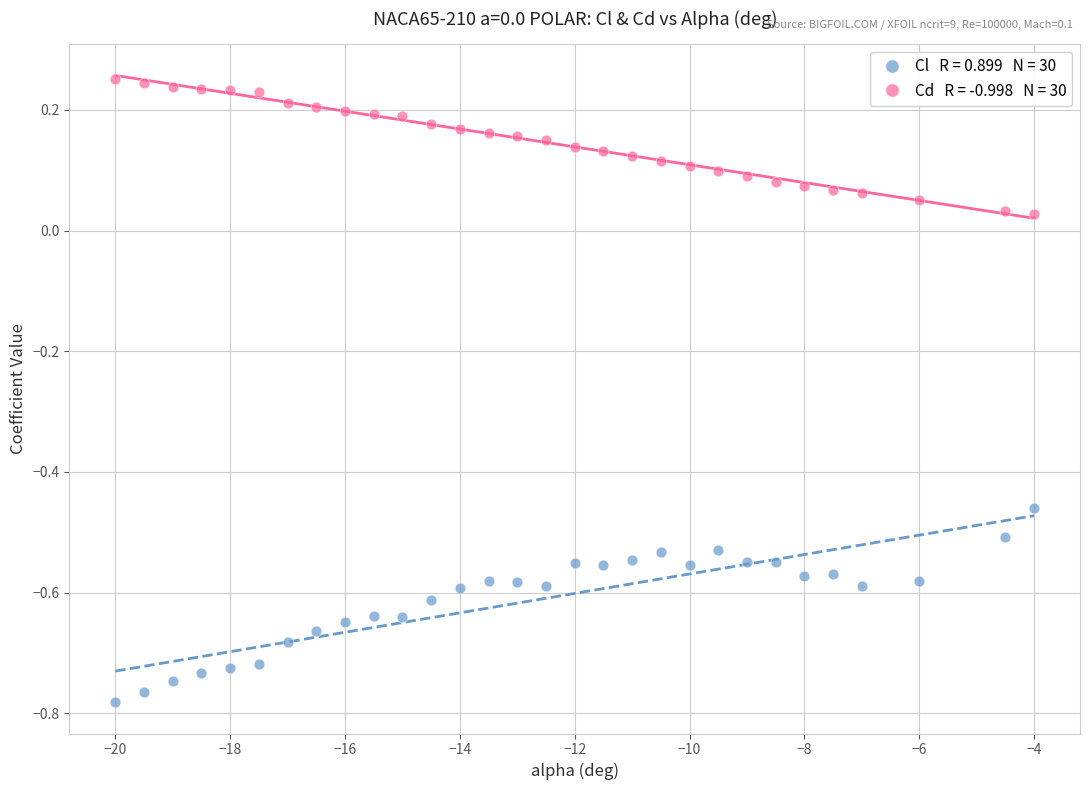

Across all data points, what is the range of X values (max minus min)?

16.0